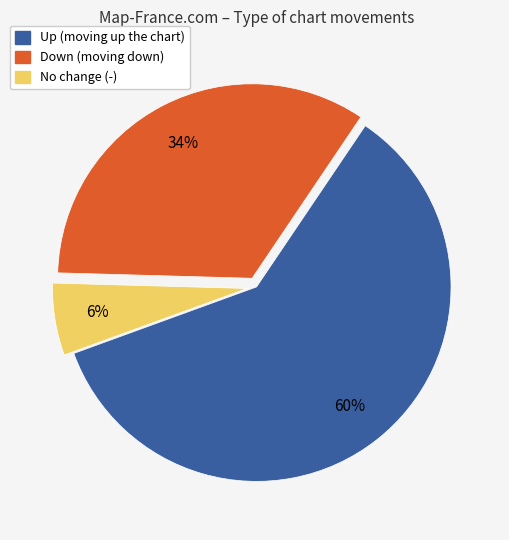

Does any single category account for the majority?

Yes